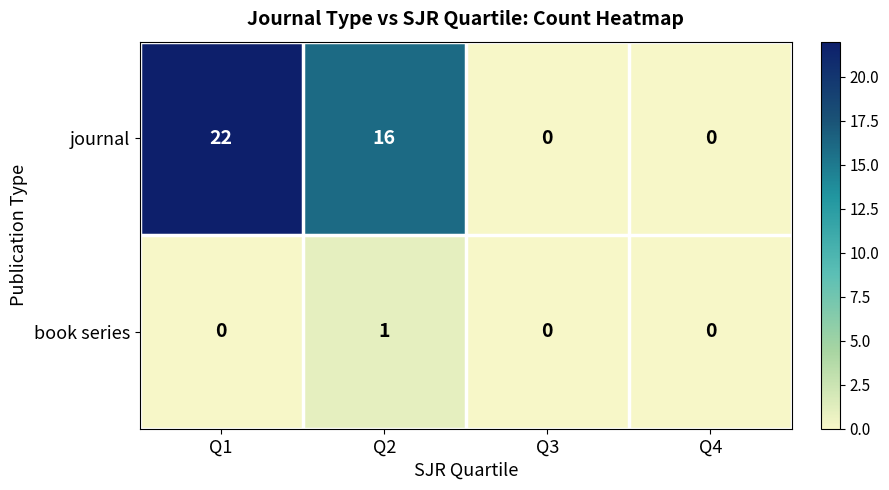

Which category has the highest value in the book series series?

Q2